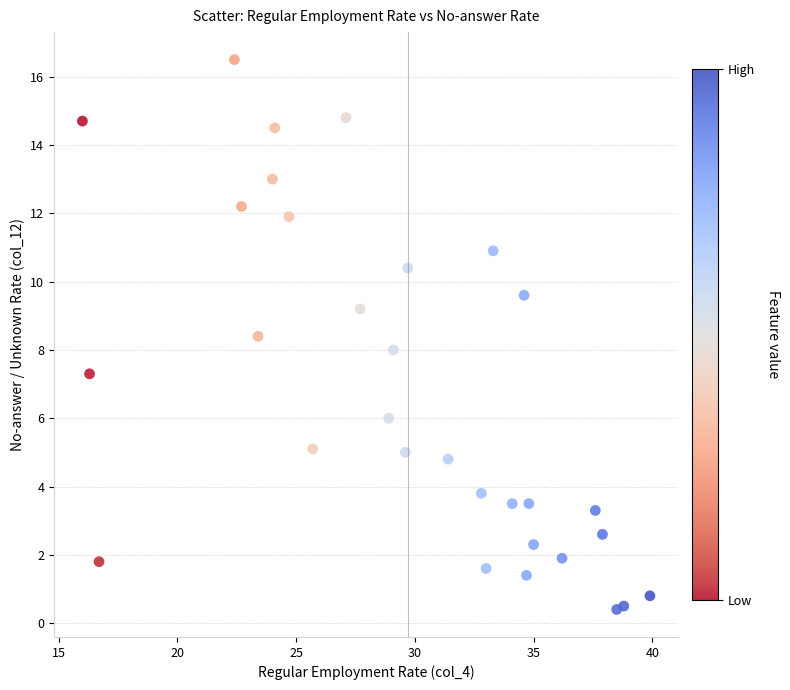

What is the range of X values (max minus min)?

23.9